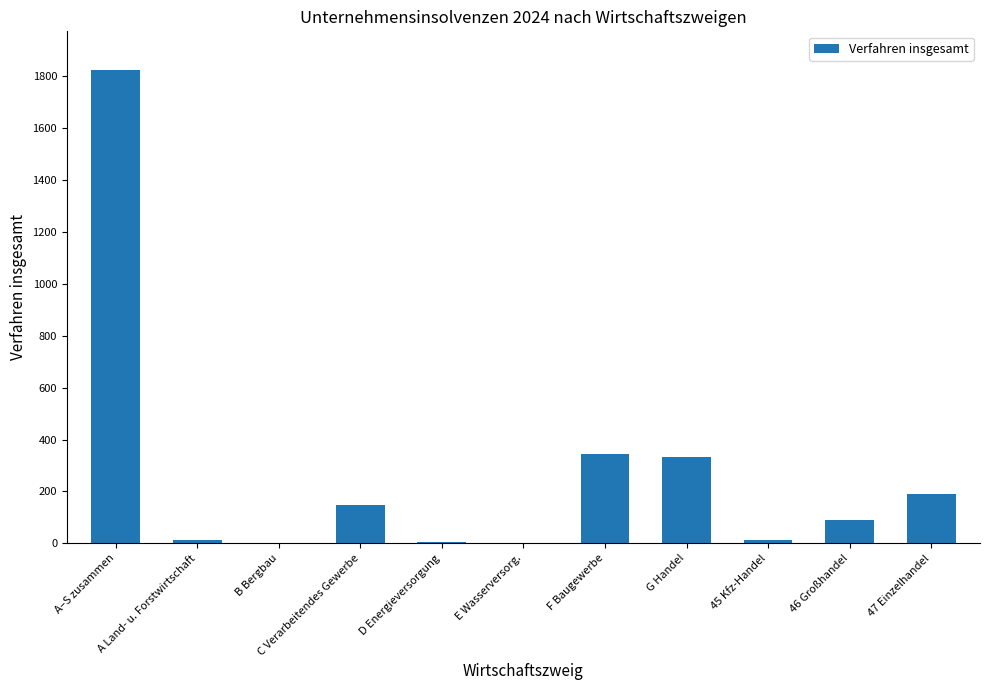

At which label does the data first exceed 89?

A–S zusammen